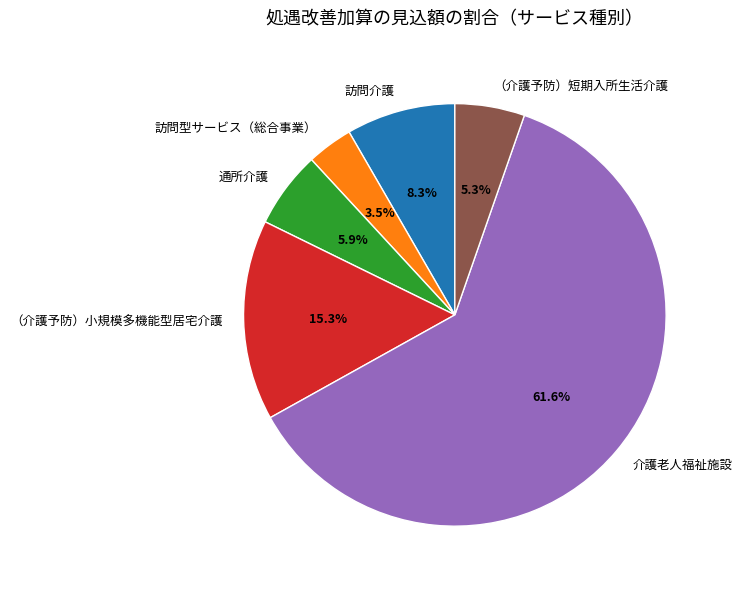

How many slices are in this pie chart?

6